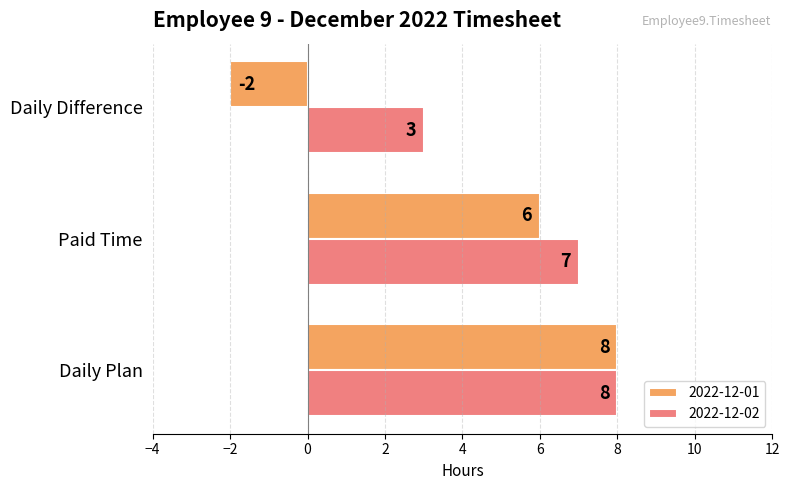

What are all the series names shown in the legend?

2022-12-01, 2022-12-02